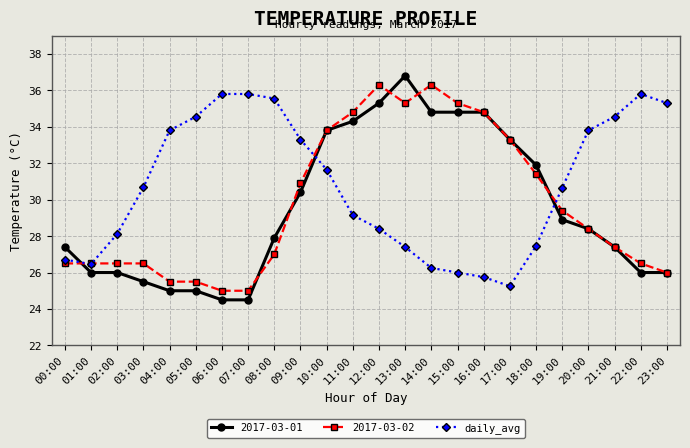

True or false: daily_avg and 2017-03-01 cross at least once.

True